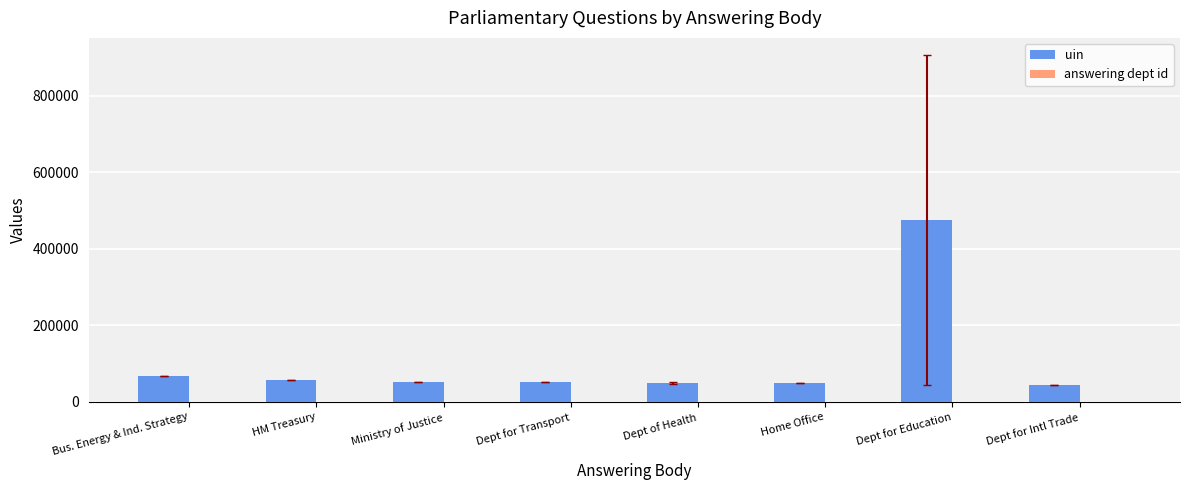

At which category does the chart reach its peak across all series?

Dept for Education